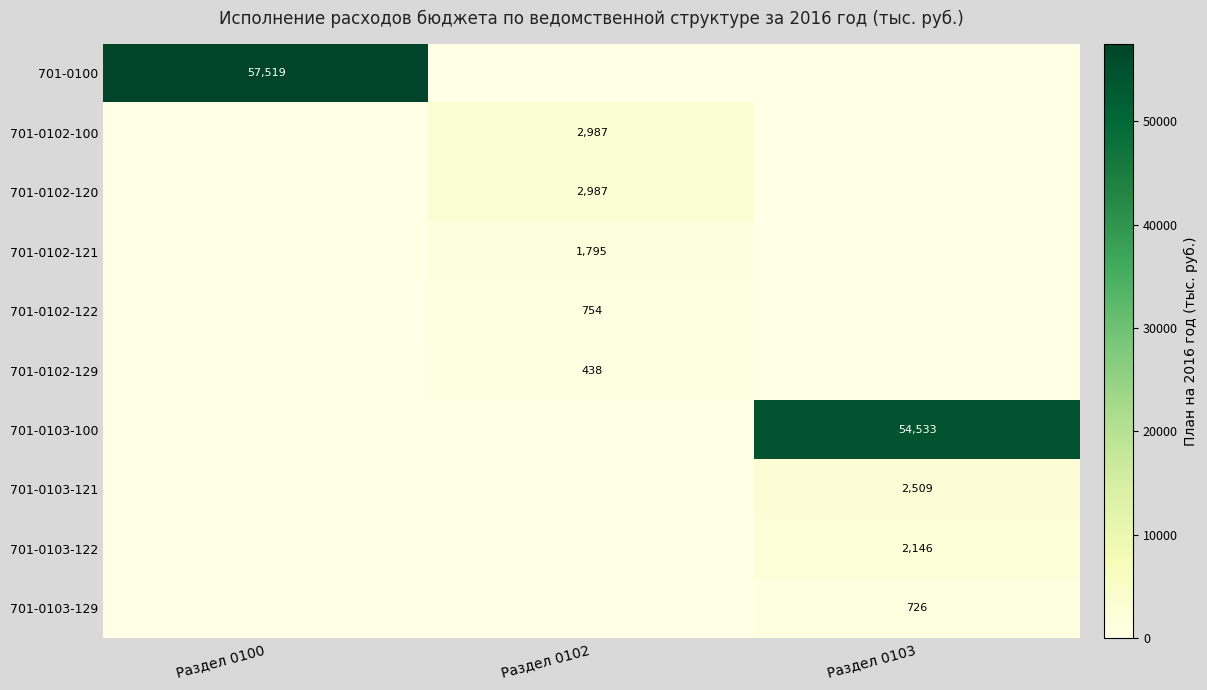

How many data points does each series have?

3